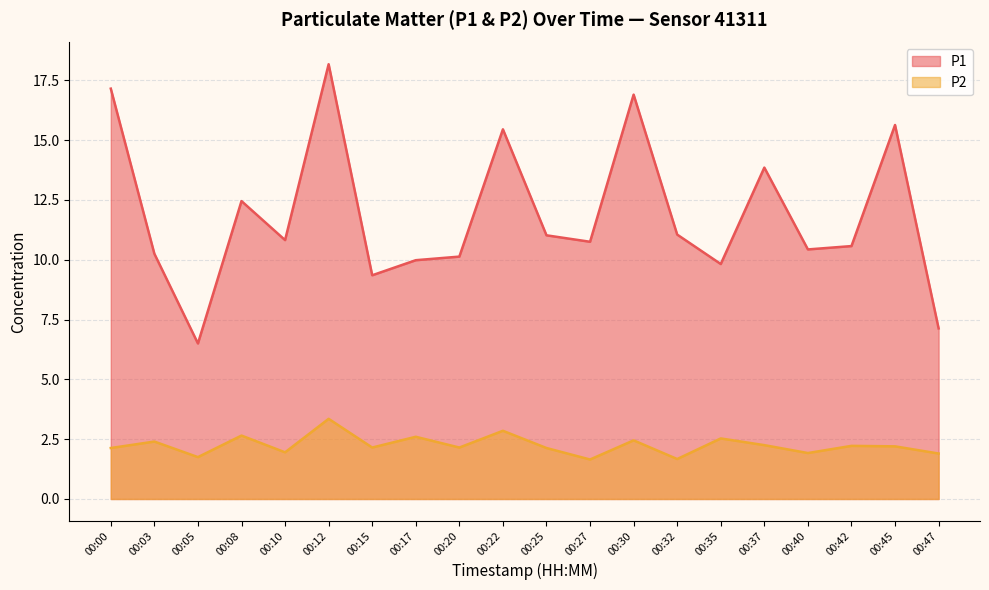

What is the difference between the P1 values at 00:22 and 00:03?

5.2